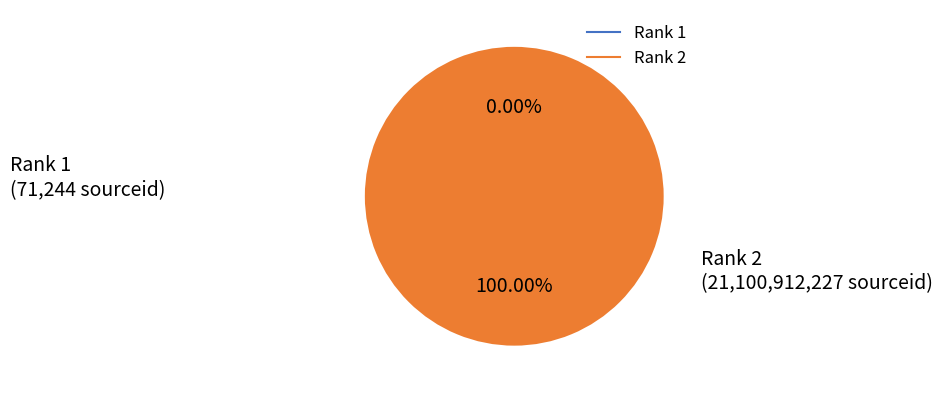

Does Rank 2 represent more than half of the total?

Yes